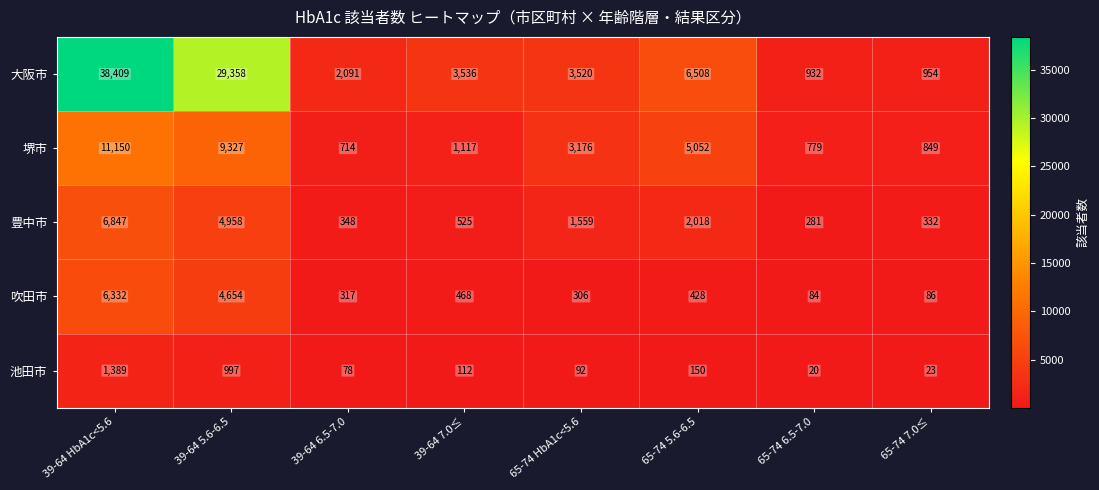

Which series changed the most between 65-74 5.6-6.5 and 65-74 7.0≤?

大阪市